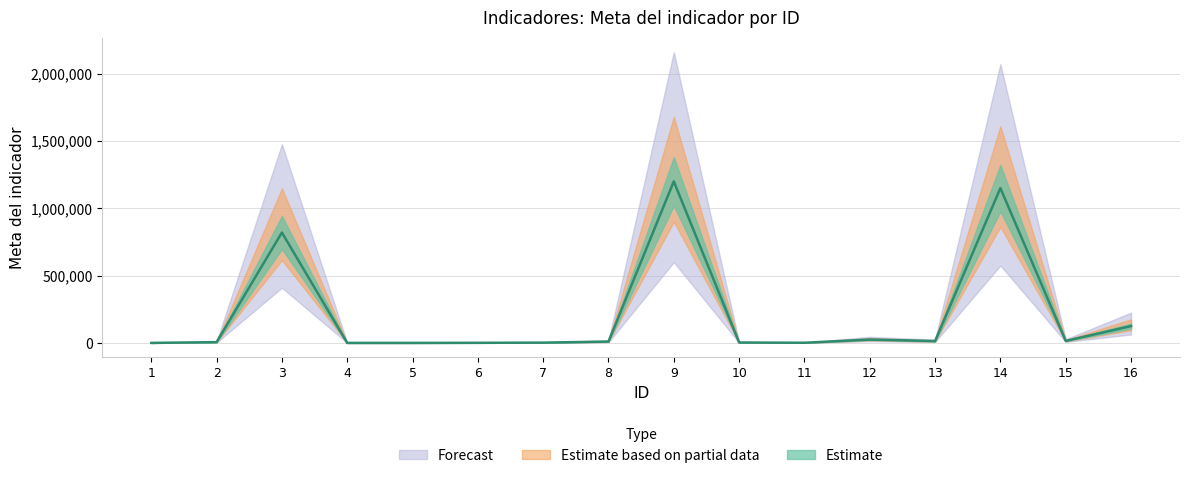

What is the greatest value displayed?

1200000